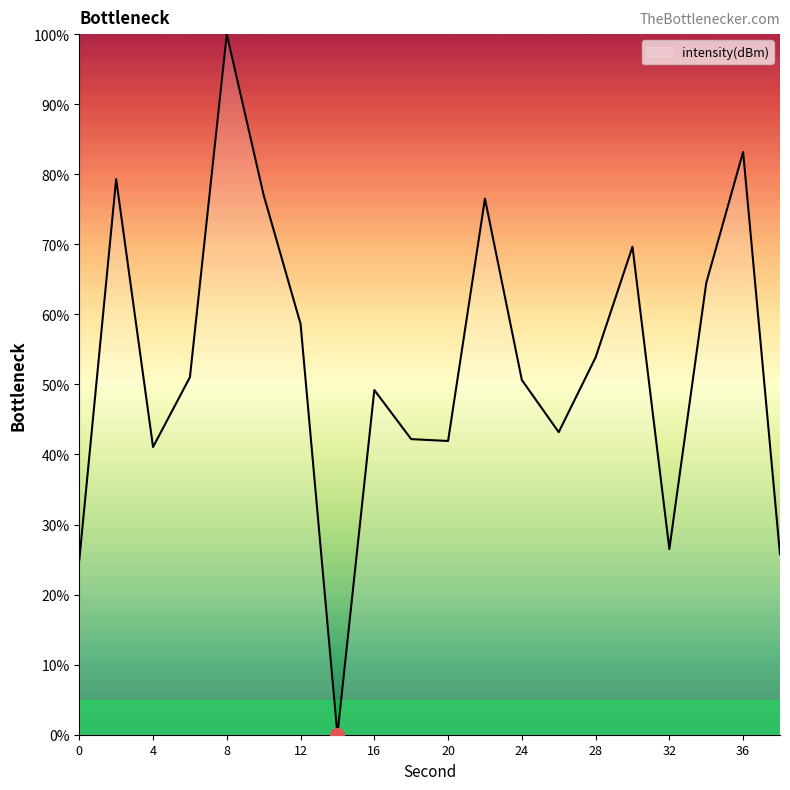

What is the difference between the maximum and minimum values?

100.0